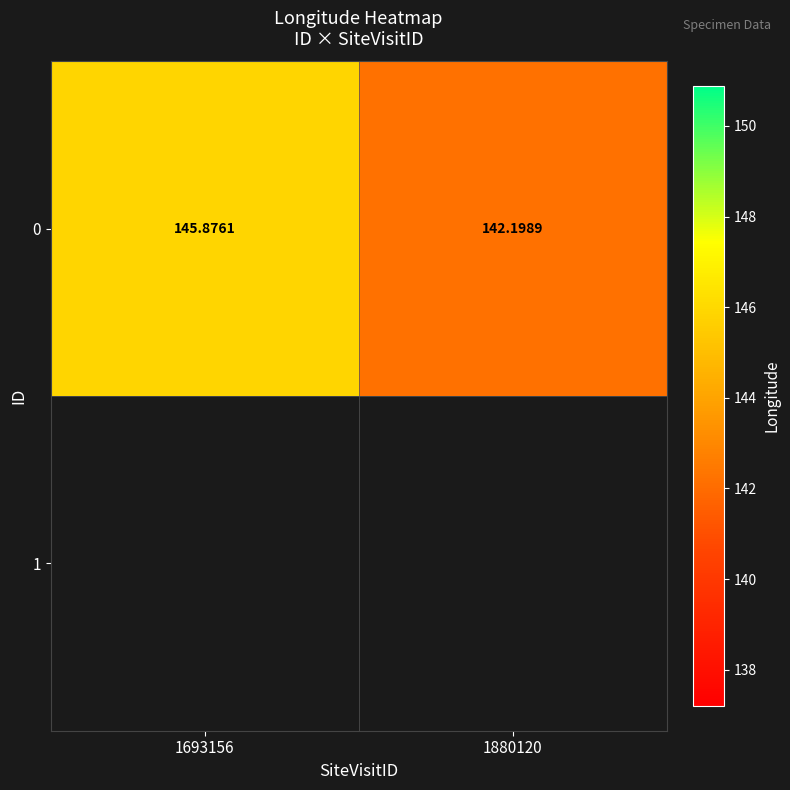

True or false: the data shows 243.8 at 1880120.

False